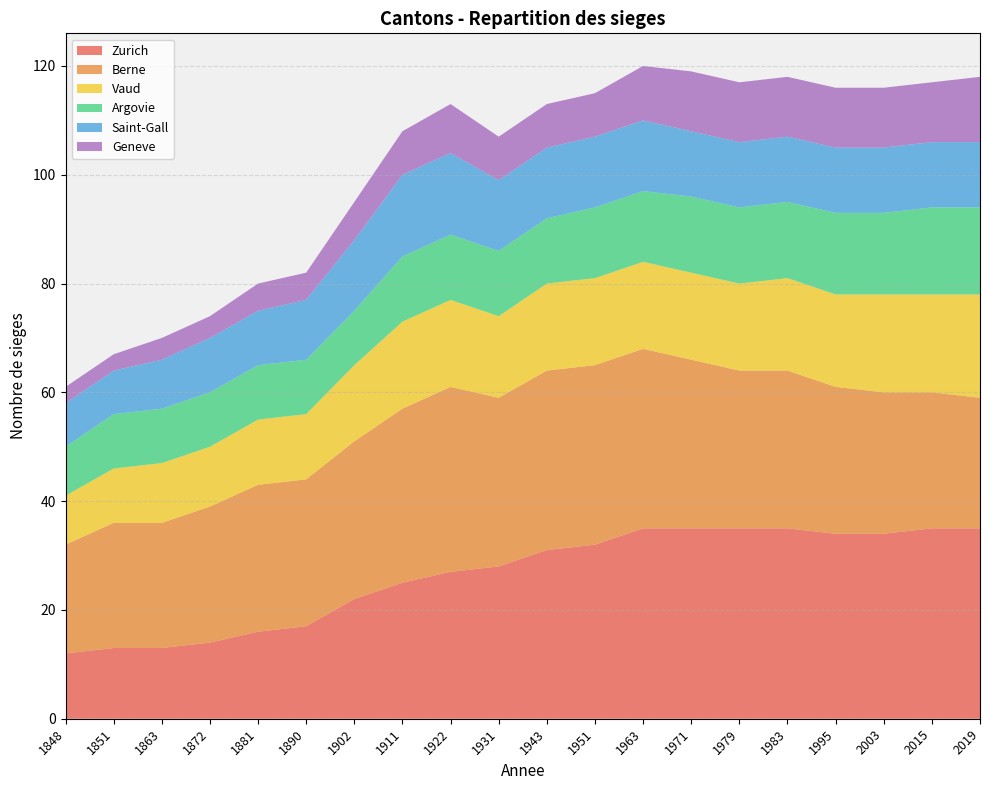

Reading left to right, extract all data points from this chart.

Zurich: 12	13	13	14	16	17	22	25	27	28	31	32	35	35	35	35	34	34	35	35
Berne: 20	23	23	25	27	27	29	32	34	31	33	33	33	31	29	29	27	26	25	24
Vaud: 9	10	11	11	12	12	14	16	16	15	16	16	16	16	16	17	17	18	18	19
Argovie: 9	10	10	10	10	10	10	12	12	12	12	13	13	14	14	14	15	15	16	16
Saint-Gall: 8	8	9	10	10	11	13	15	15	13	13	13	13	12	12	12	12	12	12	12
Geneve: 3	3	4	4	5	5	7	8	9	8	8	8	10	11	11	11	11	11	11	12